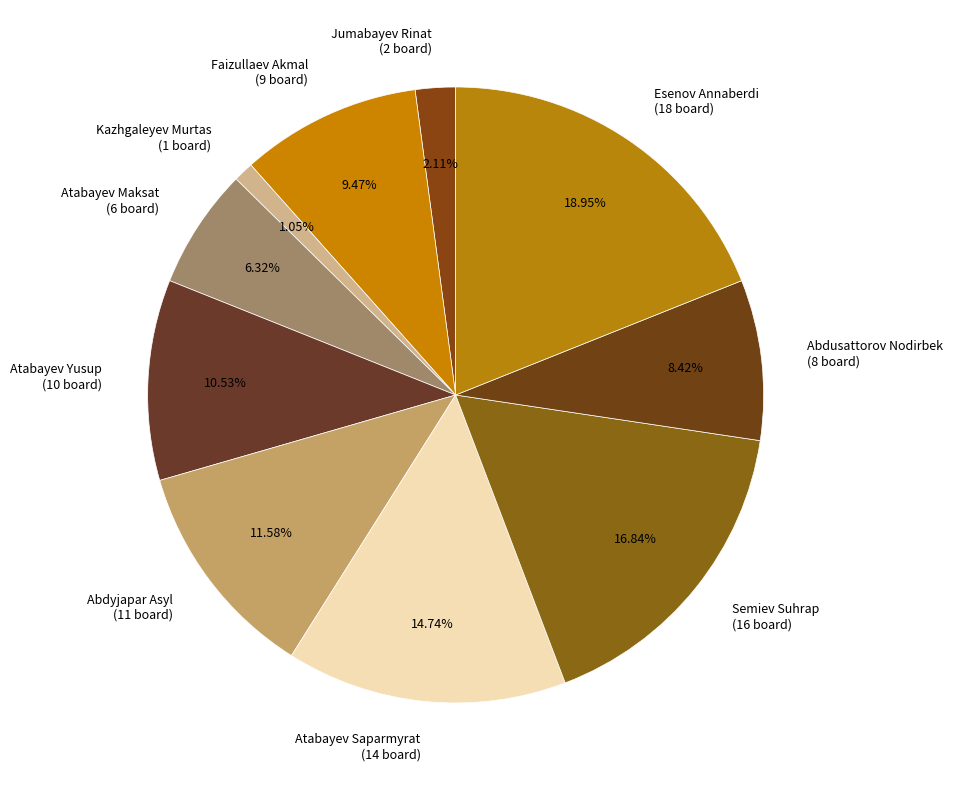

To the nearest percent, what portion does Esenov Annaberdi represent?

19%